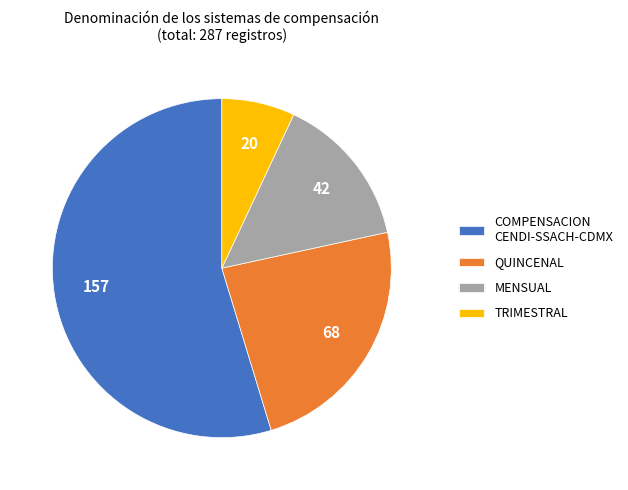

What is the ratio of the value at COMPENSACION CENDI-SSACH-CDMX to the value at MENSUAL?

3.7